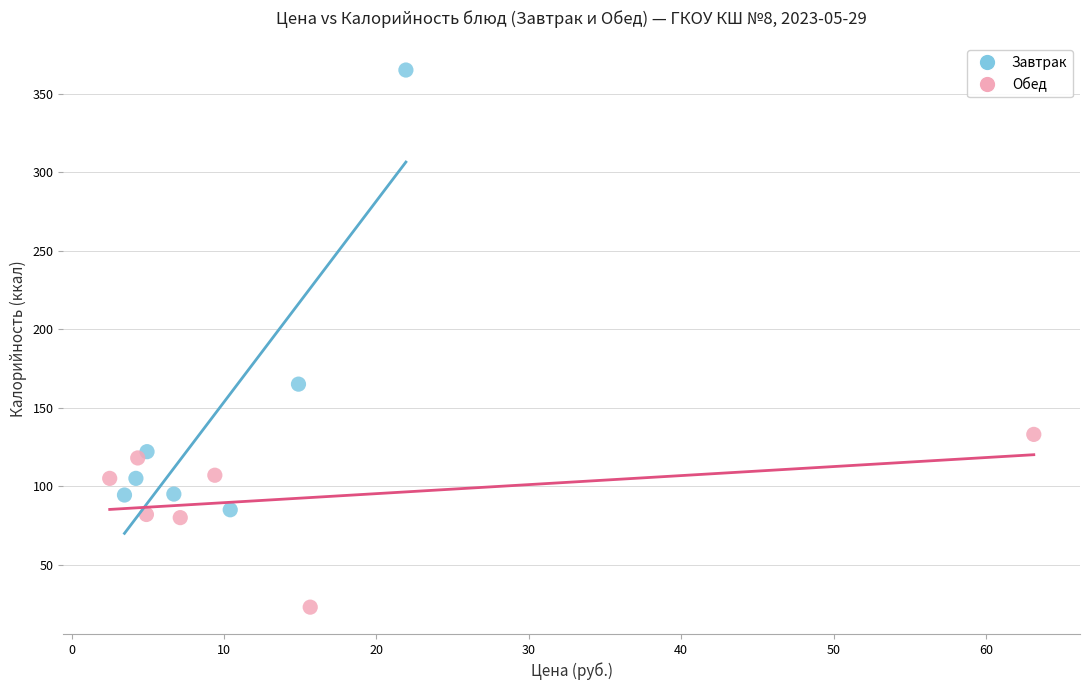

Which series contains the lowest Y value?

Обед